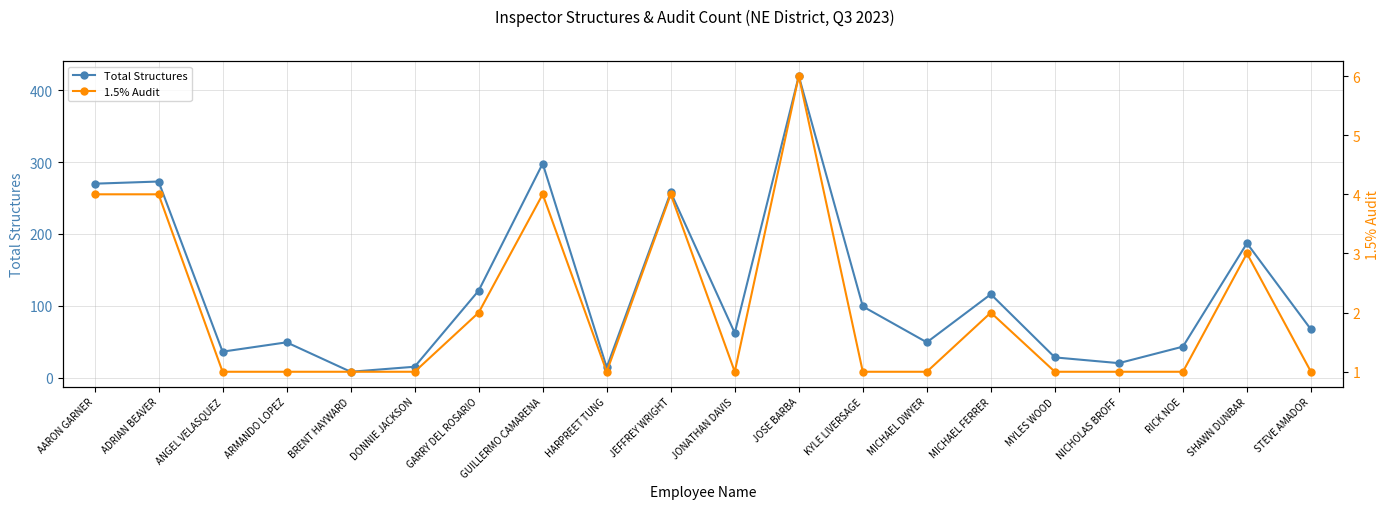

Is it true that 1.5% Audit equals 1 at BRENT HAYWARD?

True